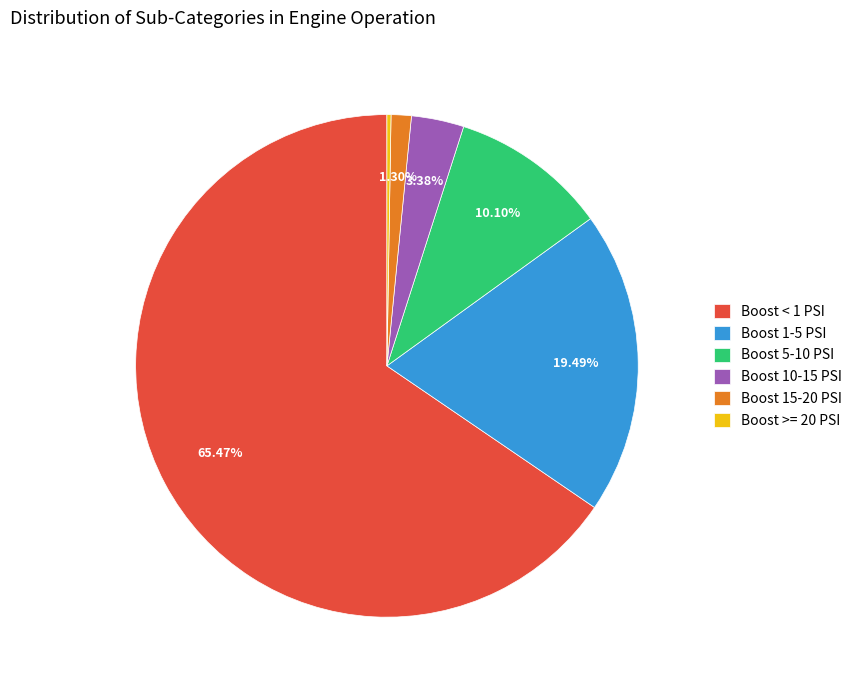

Between Boost 15-20 PSI and Boost < 1 PSI, which is larger?

Boost < 1 PSI